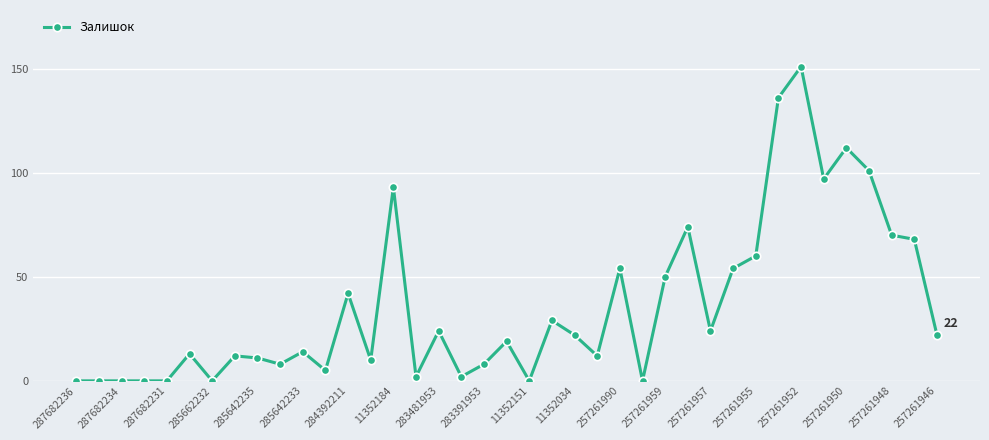

Reading left to right, extract all data points from this chart.

0	0	0	0	0	13	0	12	11	8	14	5	42	10	93	2	24	2	8	19	0	29	22	12	54	0	50	74	24	54	60	136	151	97	112	101	70	68	22